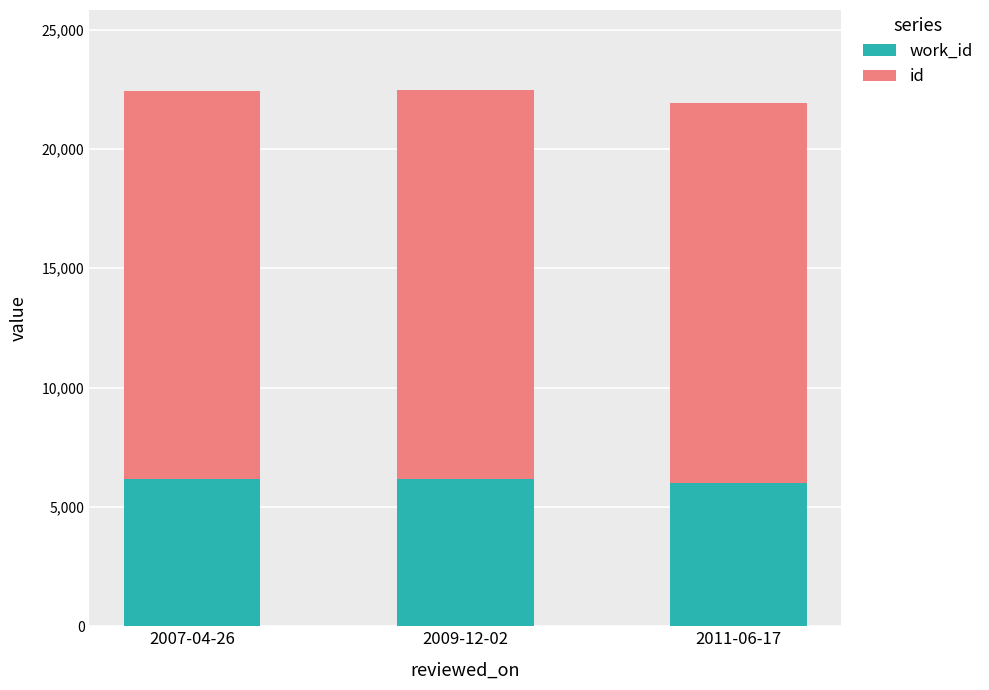

What is the total value across all series at 2009-12-02?

22455